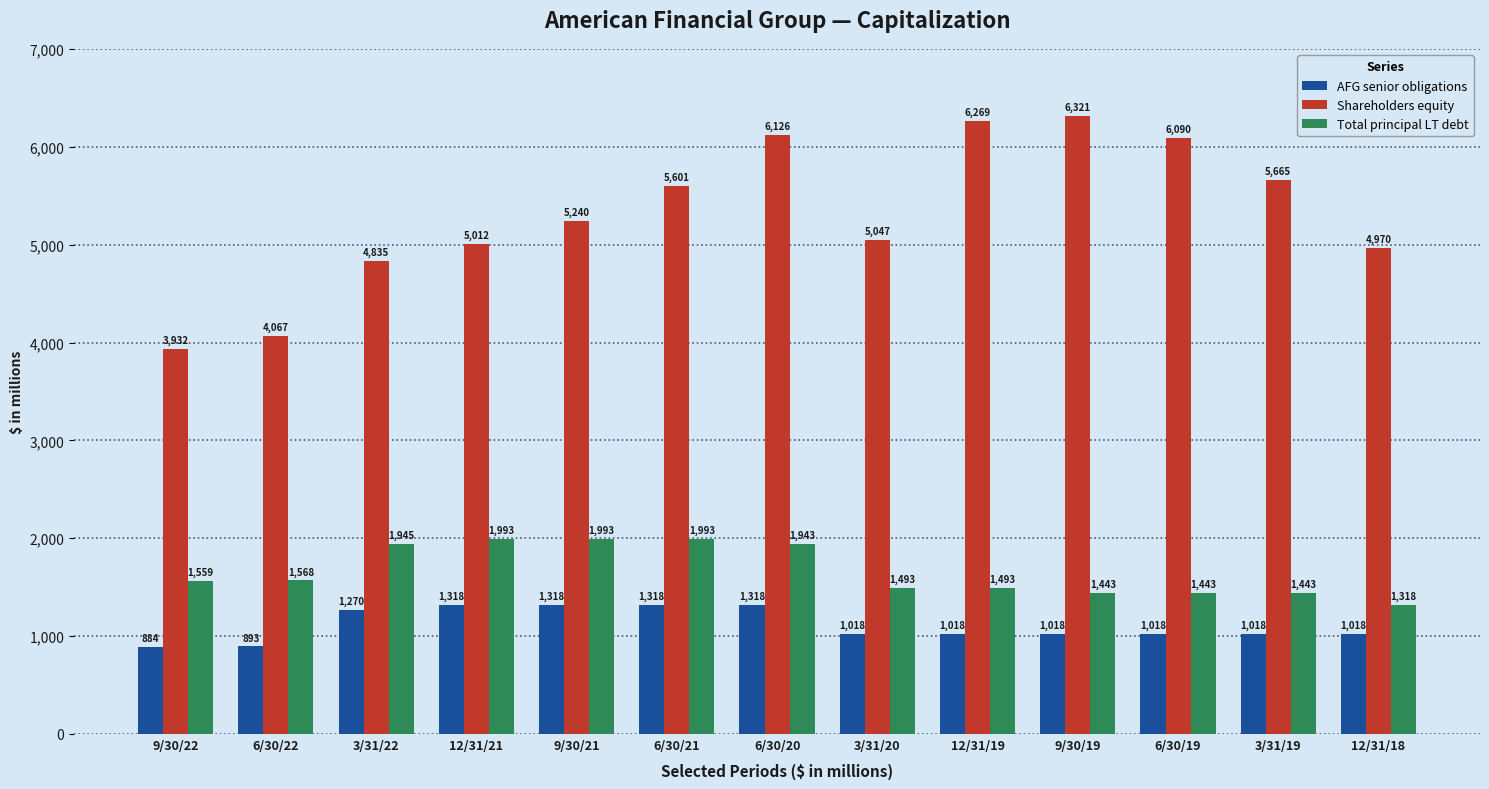

What are all the series names shown in the legend?

AFG senior obligations, Shareholders equity, Total principal LT debt